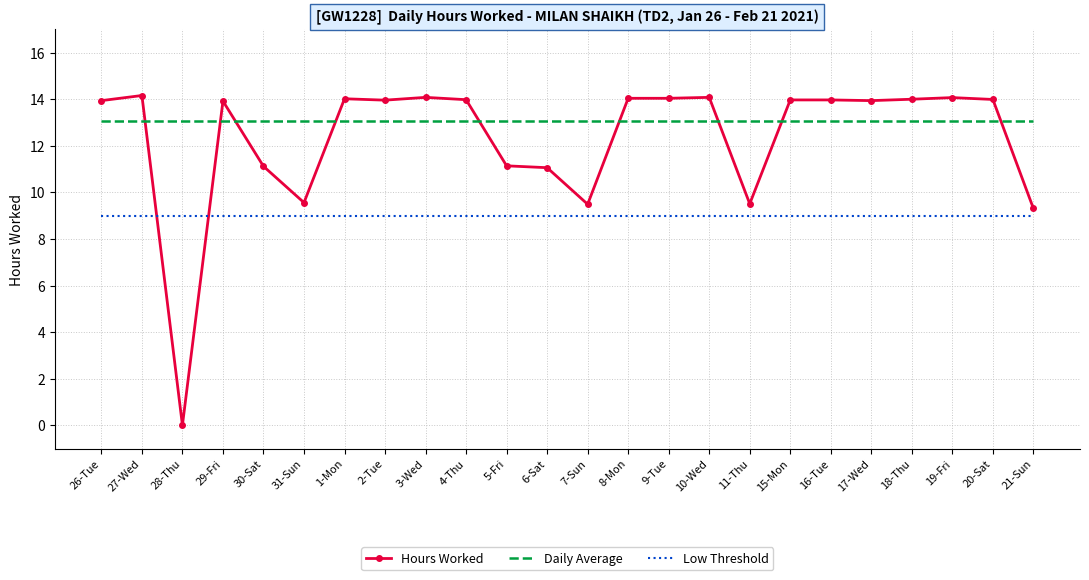

Where is the first local minimum for Hours Worked?

28-Thu